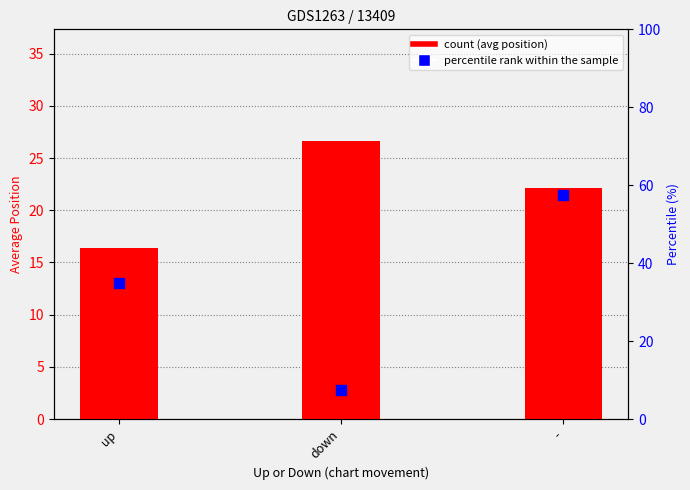

Which series has the largest total across all categories?

percentile rank within the sample